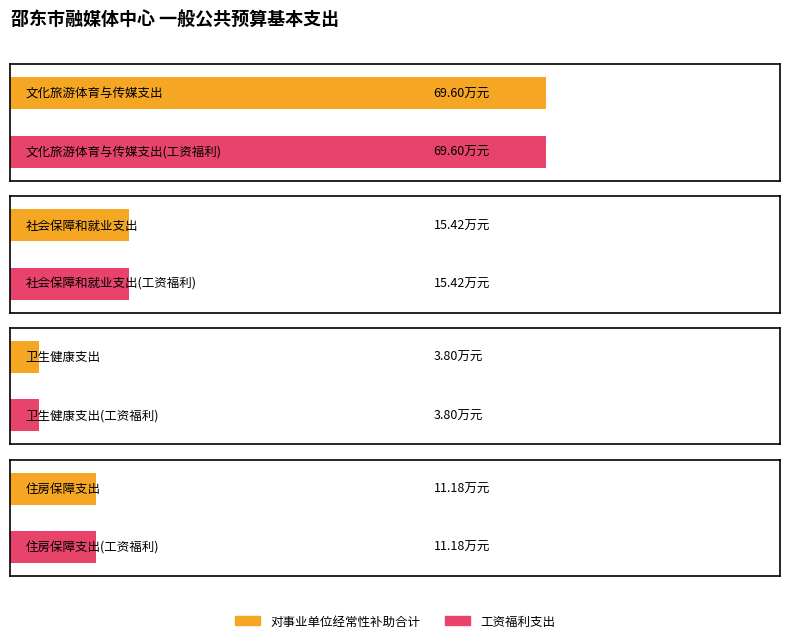

What is the label of the 2nd bar from the right?

卫生健康支出